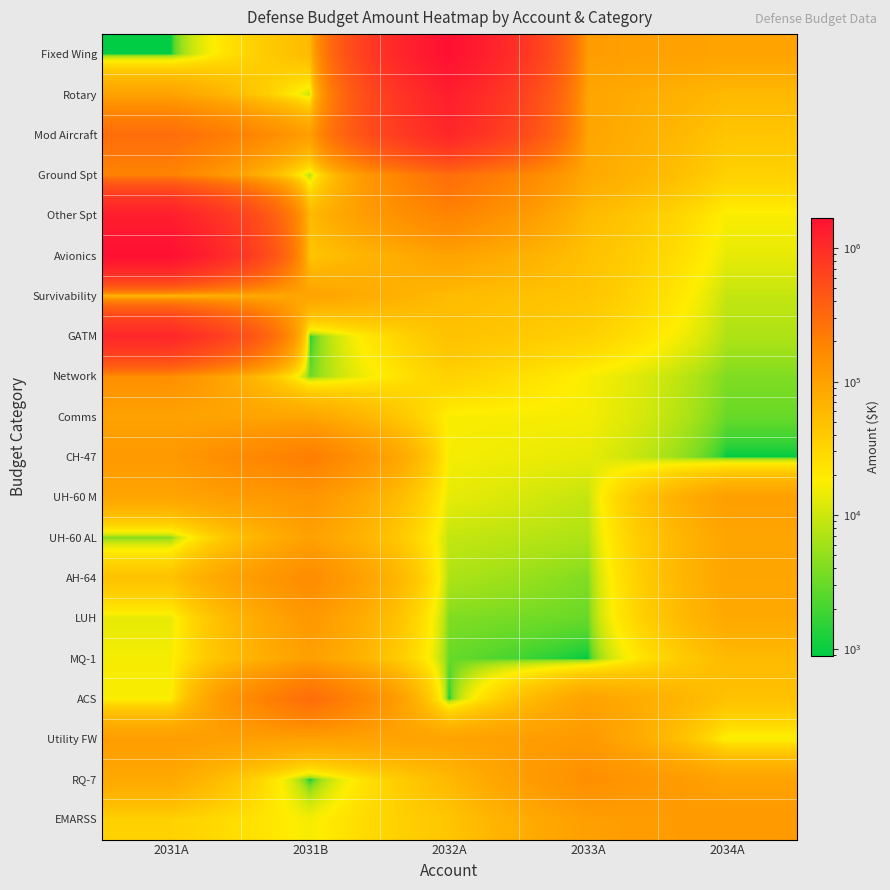

Rank the series by their maximum value, from lowest to highest.

Survivability, Comms, UH-60 AL, MQ-1, Utility FW, EMARSS, LUH, UH-60 M, Network, RQ-7, AH-64, CH-47, Ground Spt, ACS, Mod Aircraft, GATM, Rotary, Other Spt, Fixed Wing, Avionics